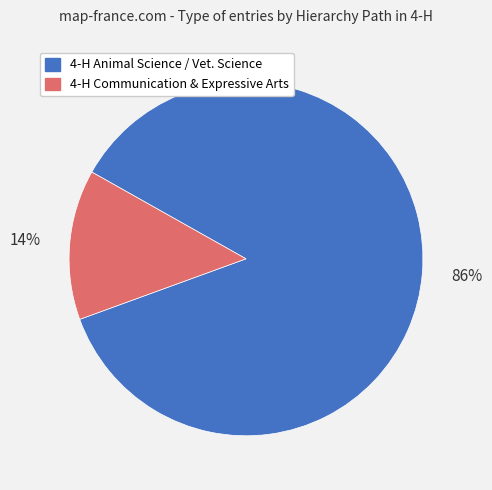

To the nearest percent, what is the average slice percentage?

50%